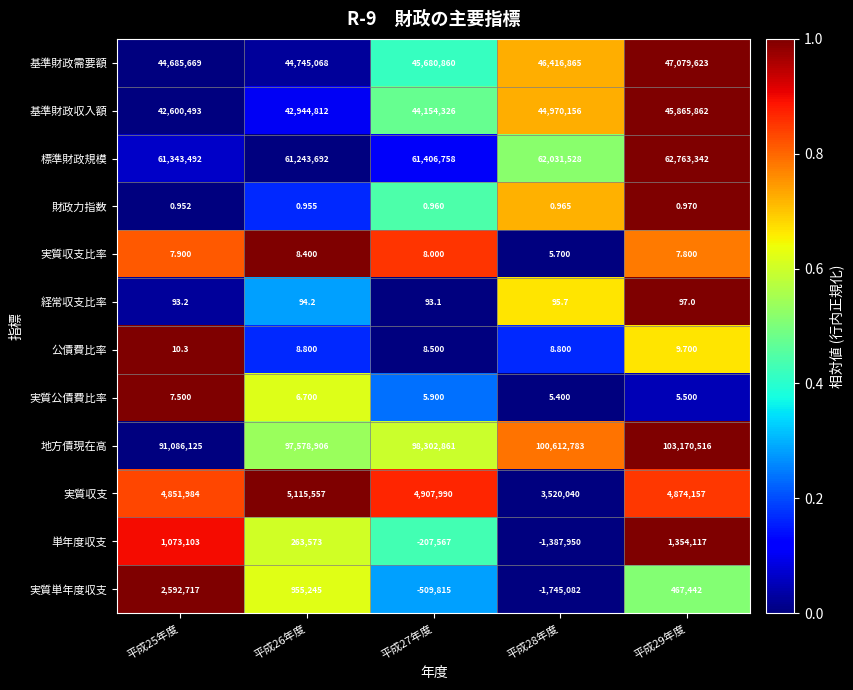

Between 平成25年度 and 平成26年度, which series saw the biggest shift?

地方債現在高